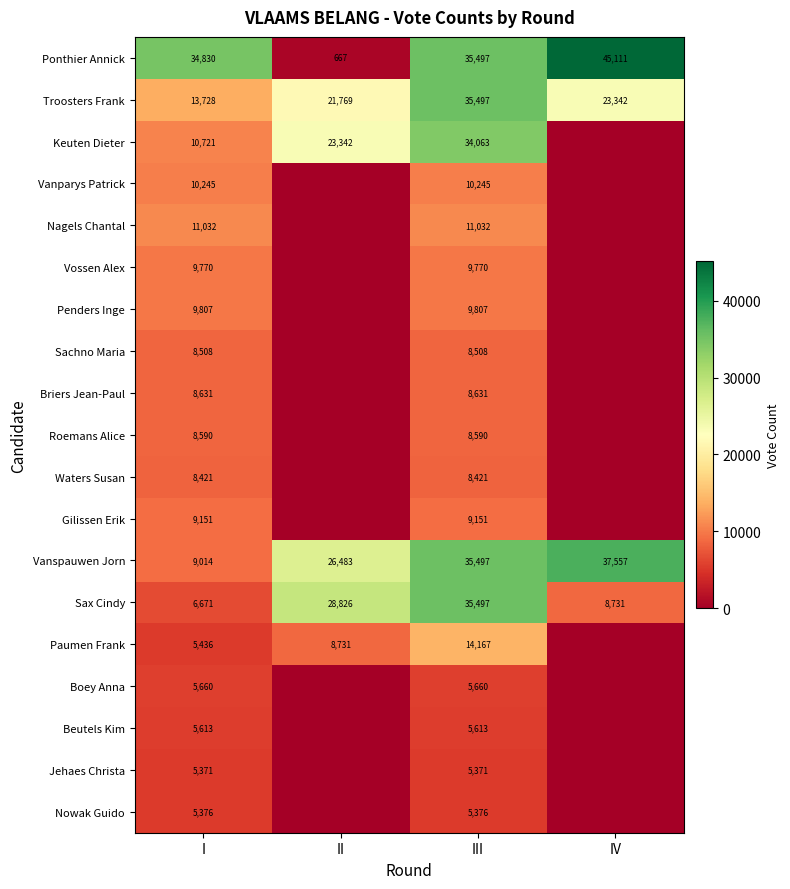

What is the sum of the Troosters Frank values at I and III?

49225